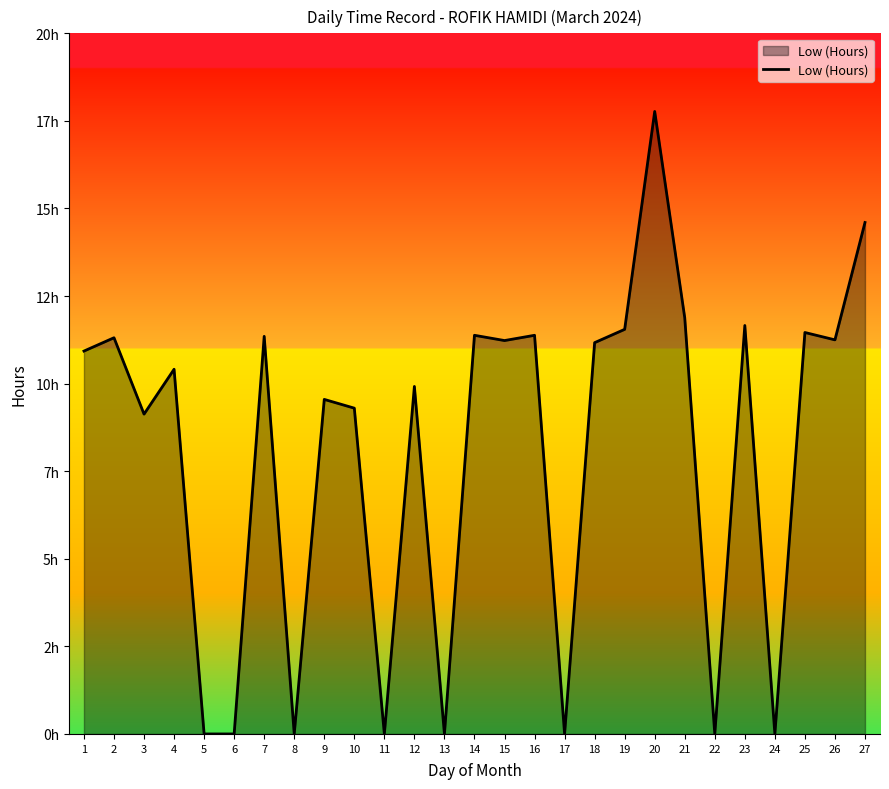

What is the maximum value shown in the chart?

17.8